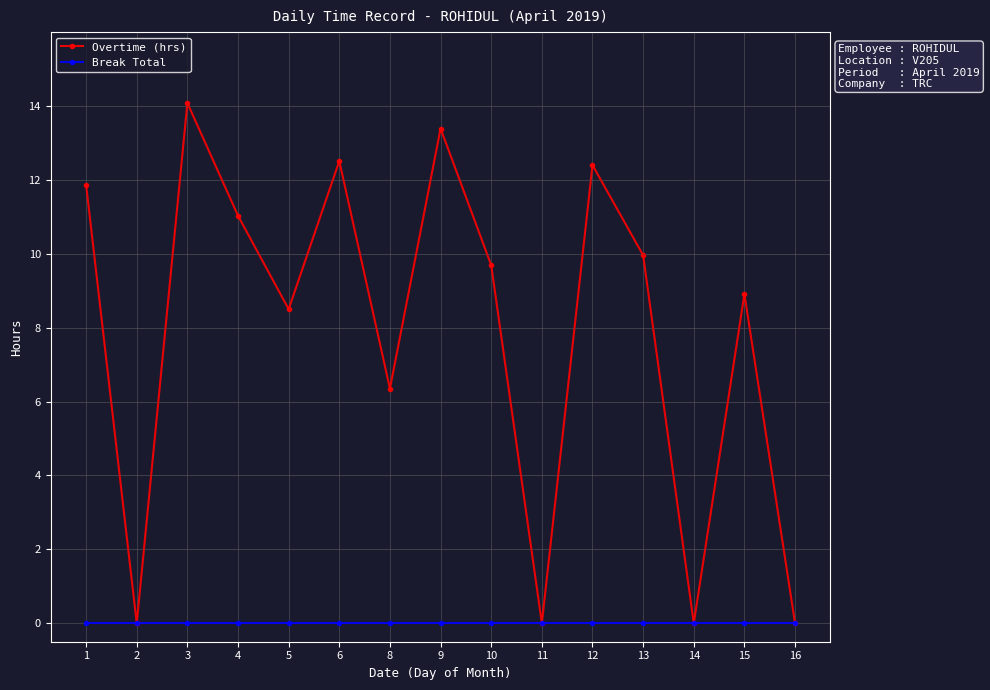

Where is Overtime (hrs) nearest to the value 7?

8